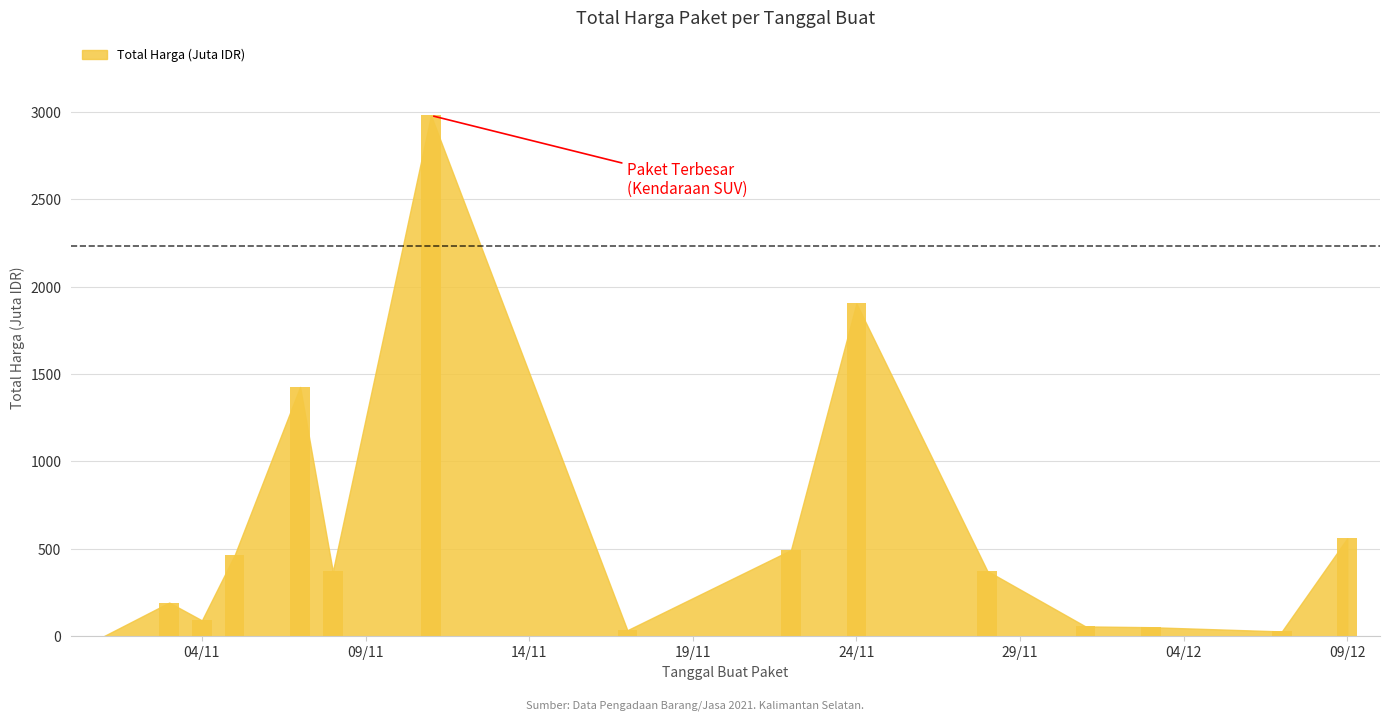

What is the greatest value displayed?

2979.0